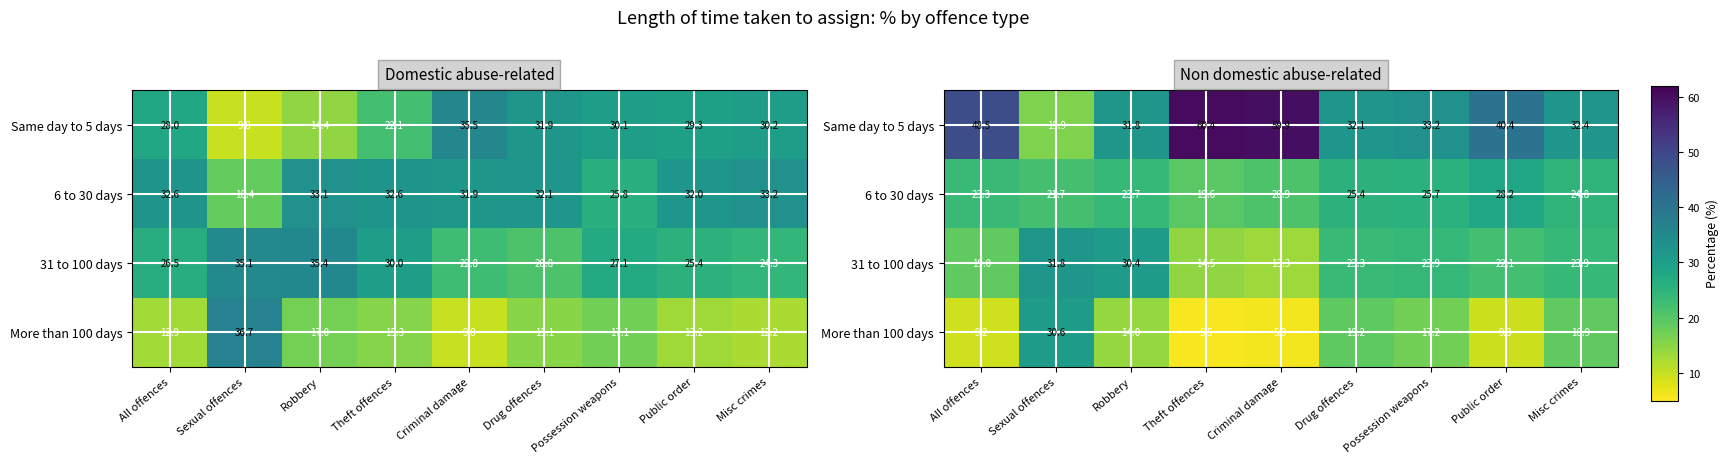

What is the approximate value of 31 to 100 days at Public order?

22.1